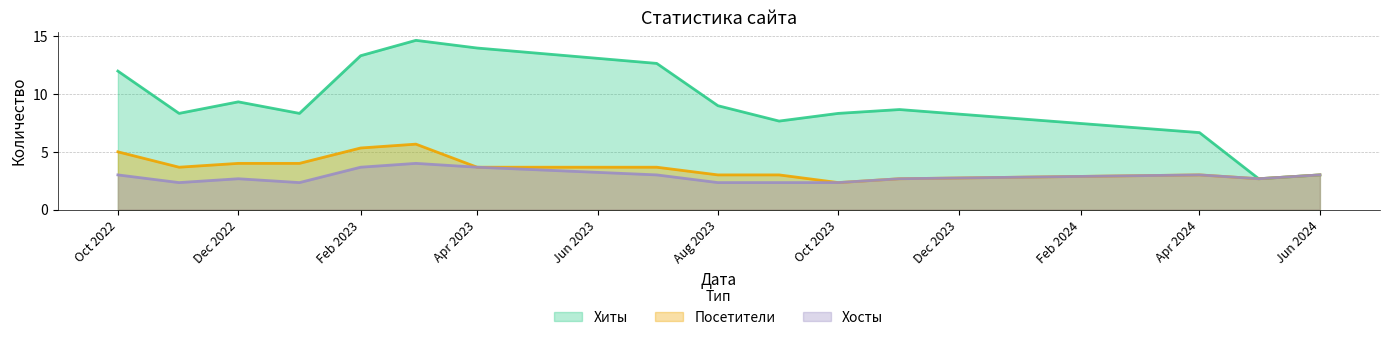

Which series has the largest range (max minus min)?

Хиты